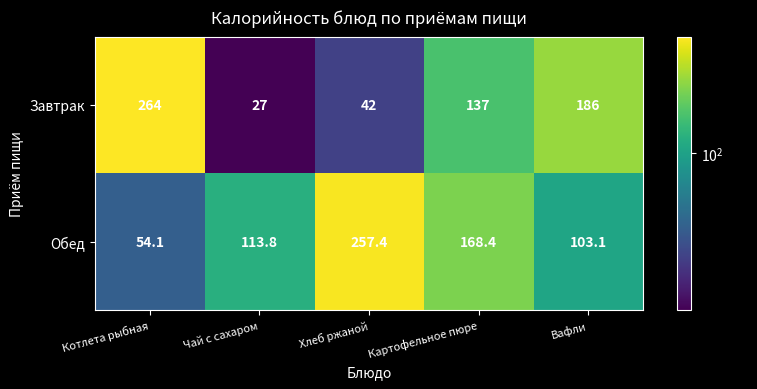

Rank the series by their maximum value, from lowest to highest.

Обед, Завтрак